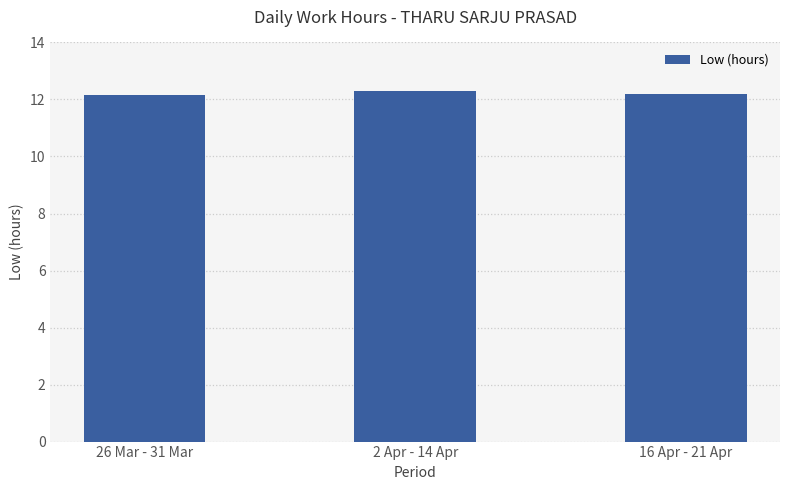

How many values are between 12 and 13?

3